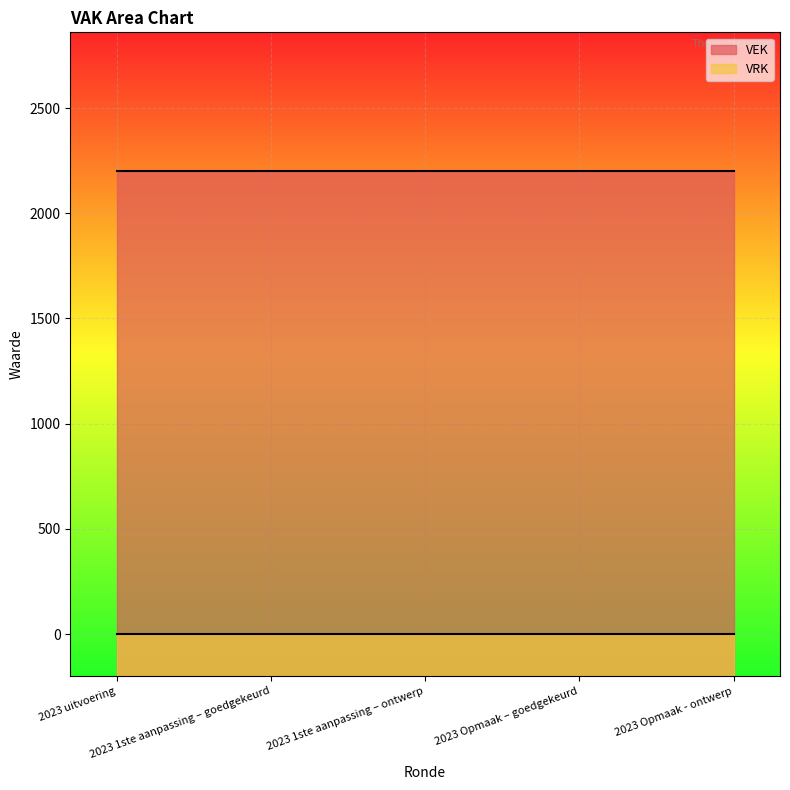

True or false: VRK has a value of 0 at 2023 uitvoering.

True